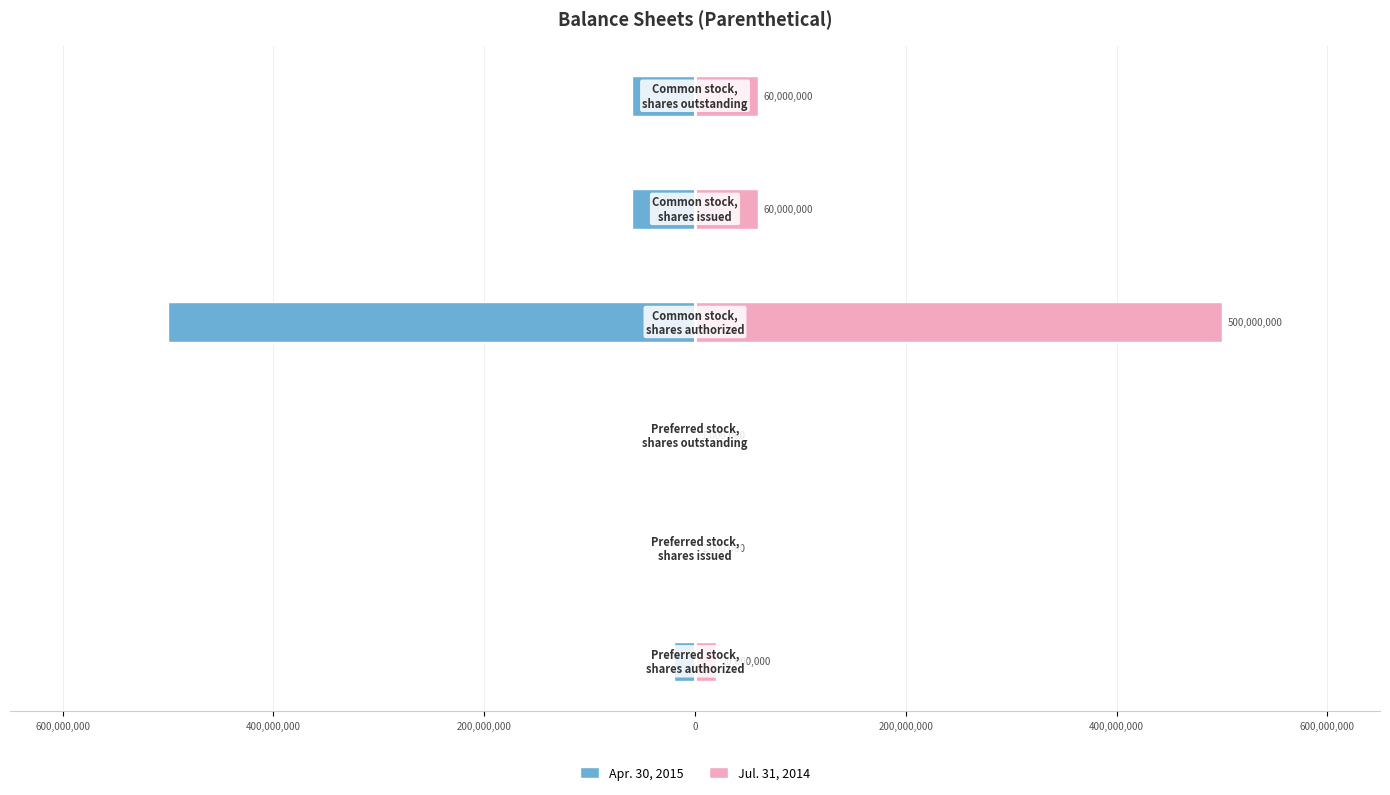

The Jul. 31, 2014 series shows 36894367 at 0. True or false?

False